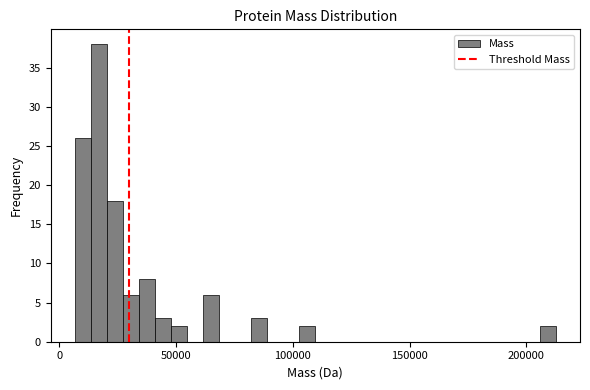

Around what value on the x-axis is the tallest bar? Give the approximate position of its centre, as read against the axis.

15000